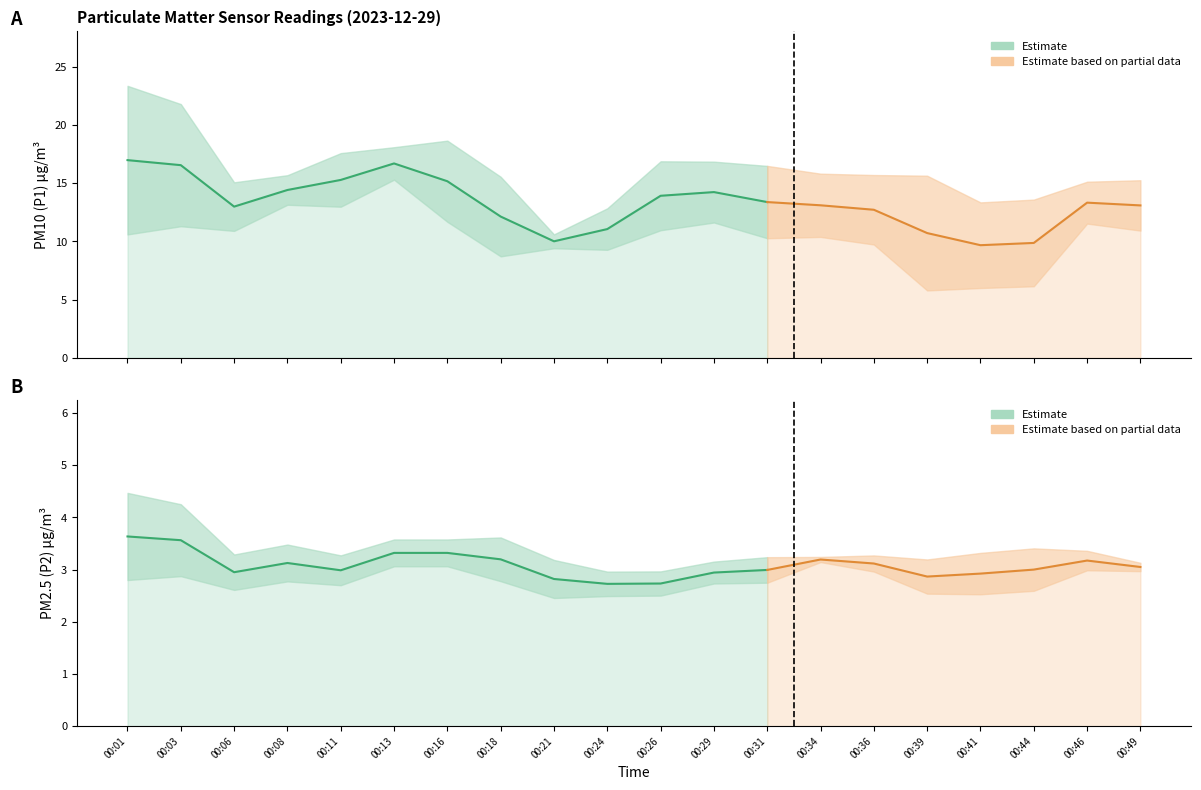

At which category does the chart reach its peak across all series?

00:01